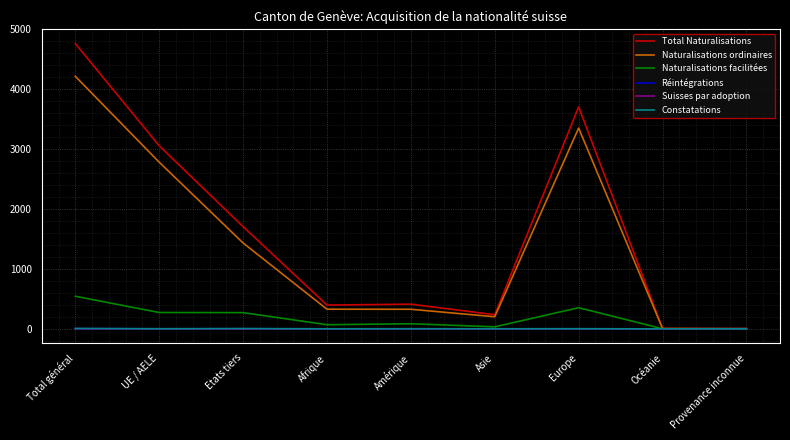

At which category is the sum across all series the highest?

Total général